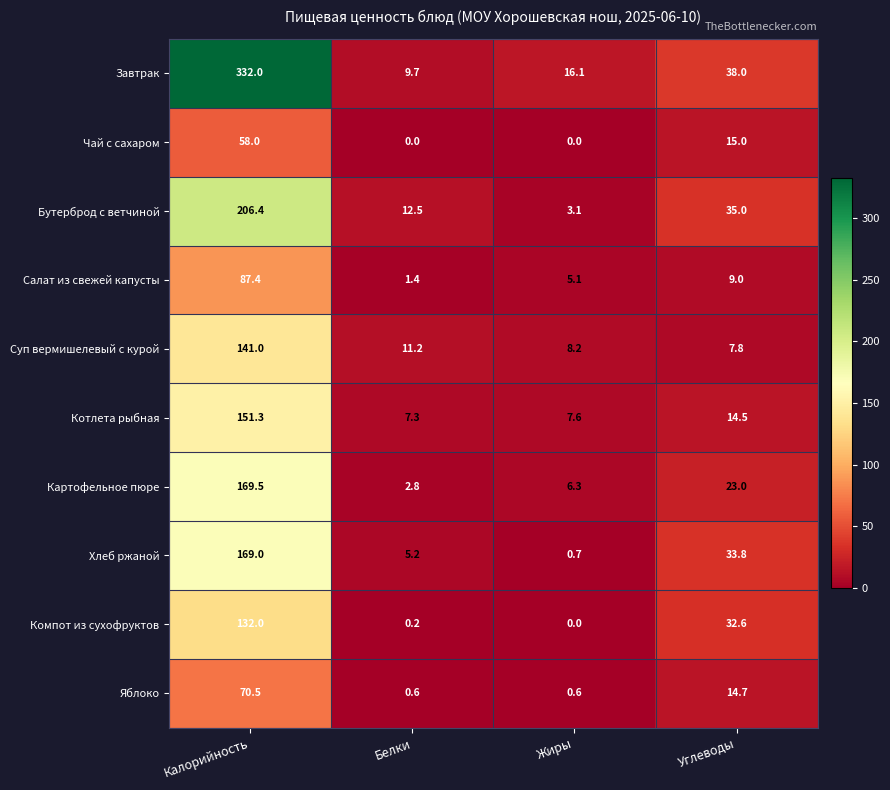

List the series in order of their peak value, highest first.

Завтрак, Бутерброд с ветчиной, Картофельное пюре, Хлеб ржаной, Котлета рыбная, Суп вермишелевый с курой, Компот из сухофруктов, Салат из свежей капусты, Яблоко, Чай с сахаром